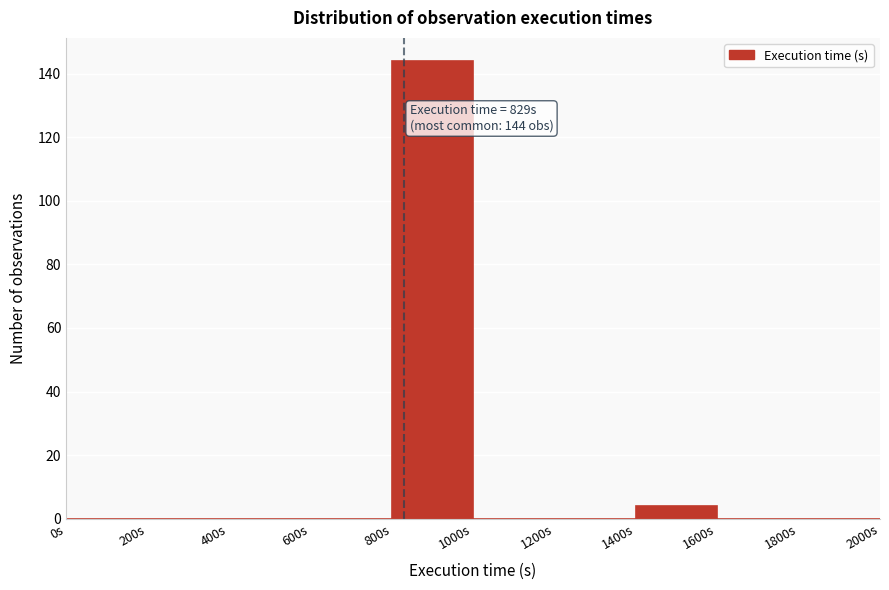

Over which range of the x-axis is the bar tallest?

800 to 1000